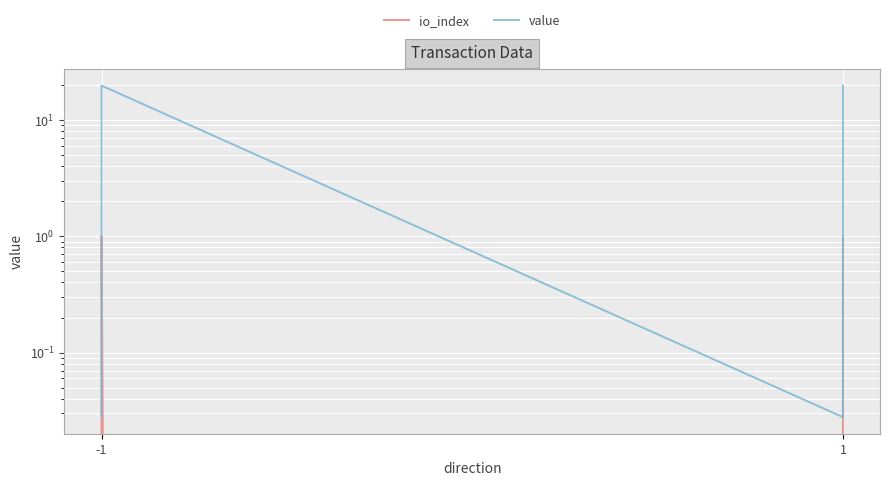

At which category does io_index reach its first local peak?

-1